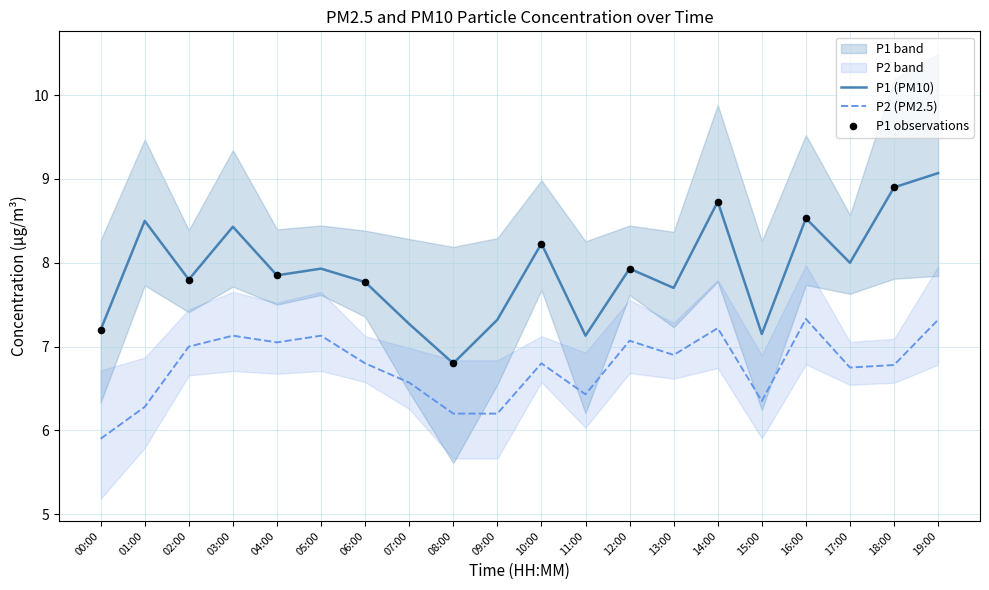

Which series contains the highest Y value?

P1